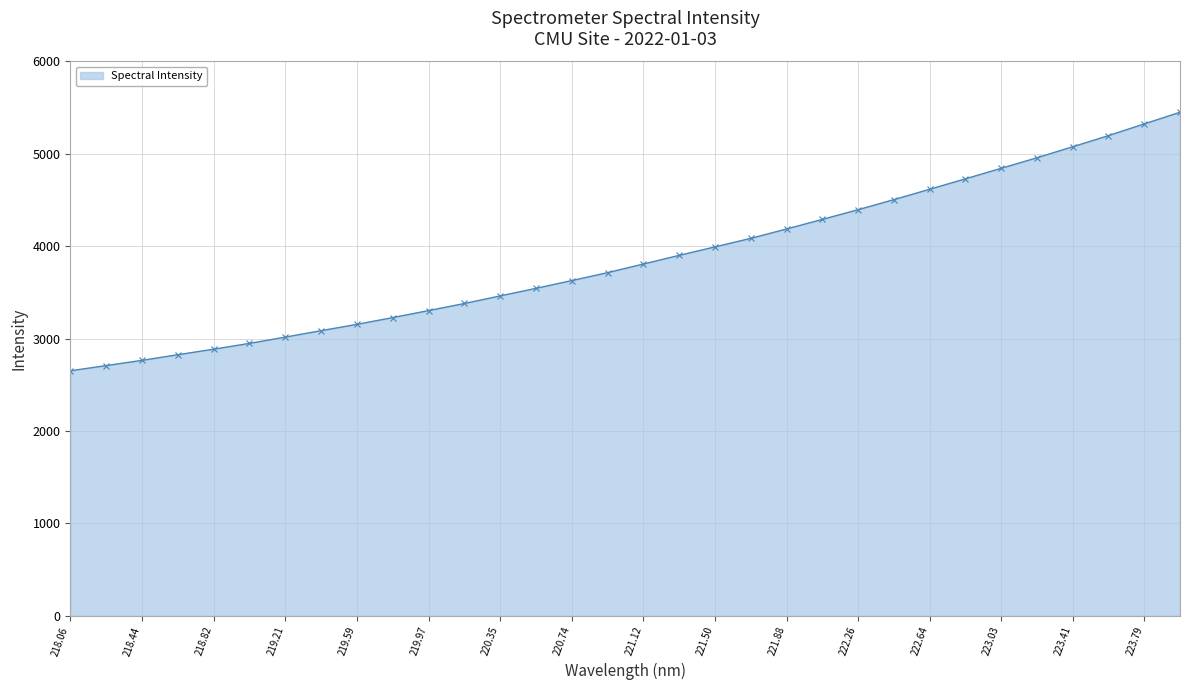

How many lines are shown in the chart?

1